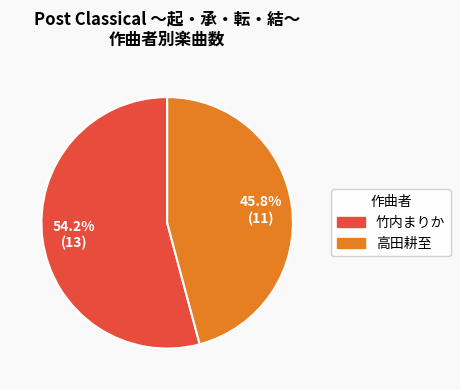

Combined, what portion of the pie is 竹内まりか and 高田耕至?

100.0%